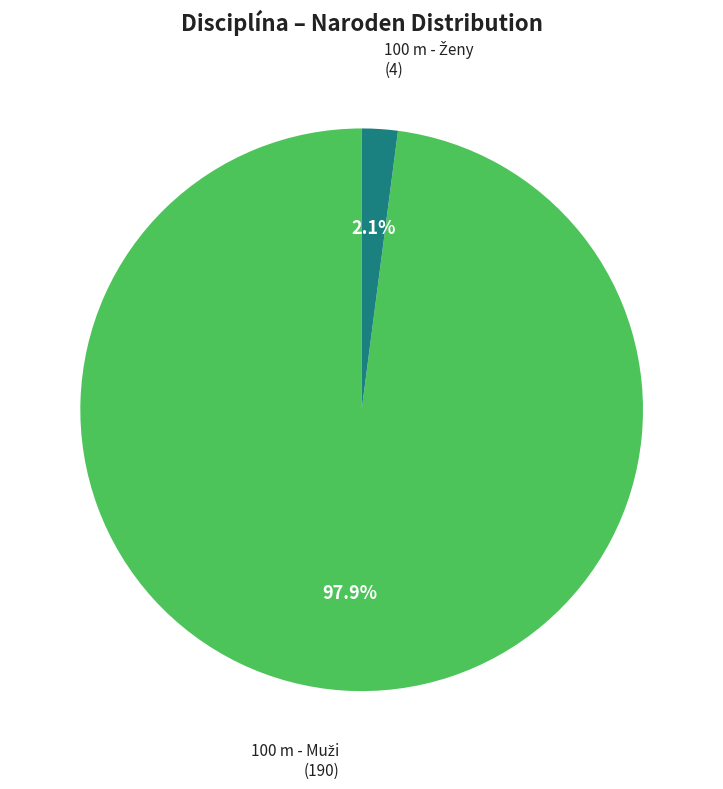

To the nearest percent, what is the difference between the largest and smallest slice percentages?

96%